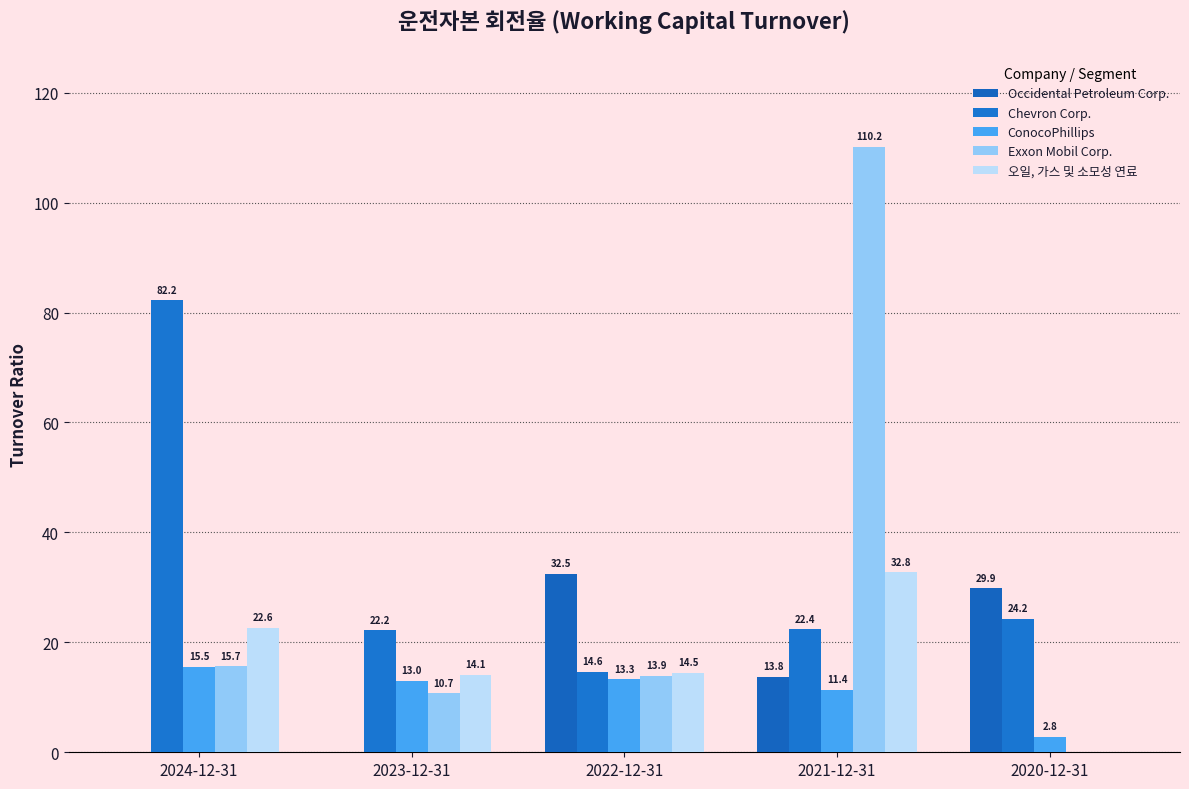

How many series are shown in this chart?

5